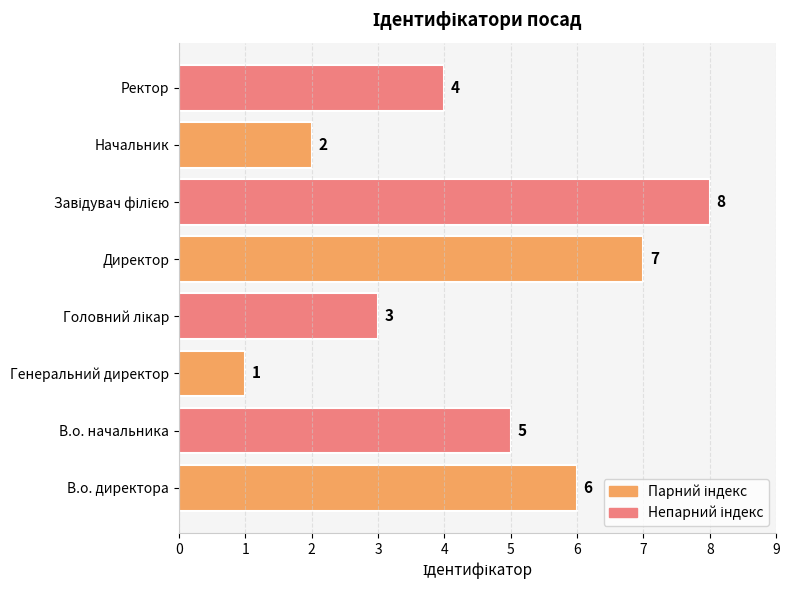

What is the change in value from В.о. директора to Генеральний директор?

-5